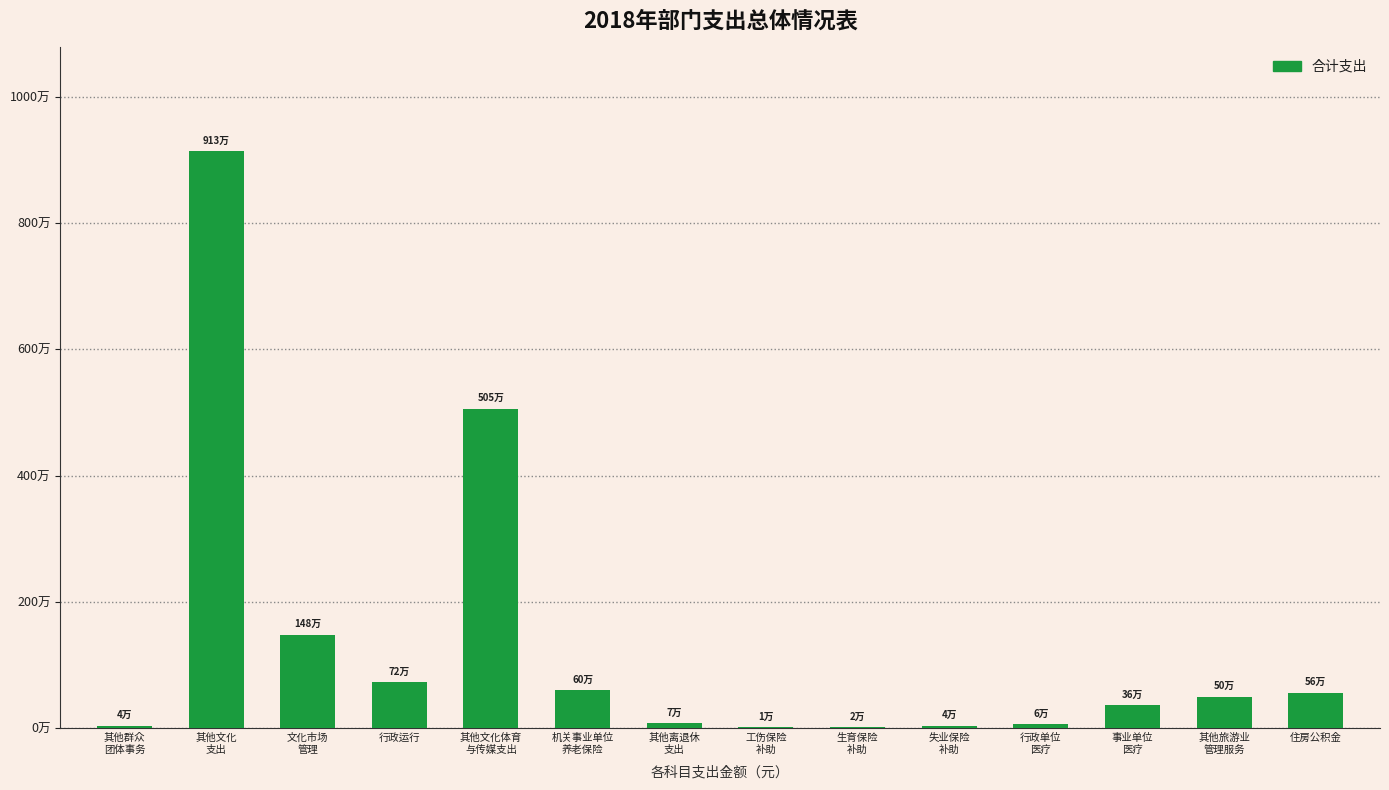

What is the label of the 9th bar from the right?

机关事业单位
养老保险